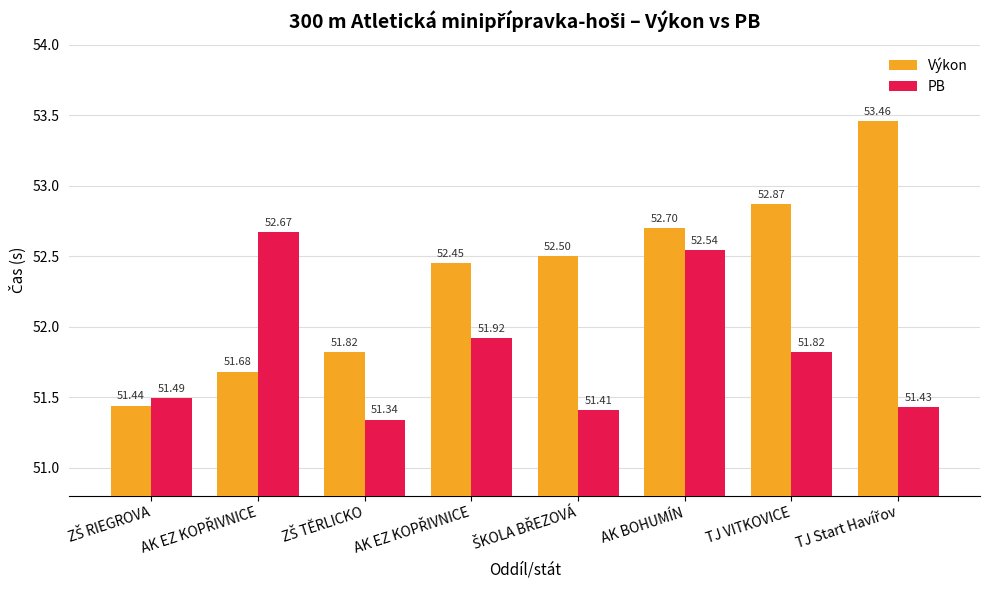

Reading right to left, extract all data points from this chart.

Výkon: 53.5	52.9	52.7	52.5	52.5	51.8	51.7	51.4
PB: 51.4	51.8	52.5	51.4	51.9	51.3	52.7	51.5